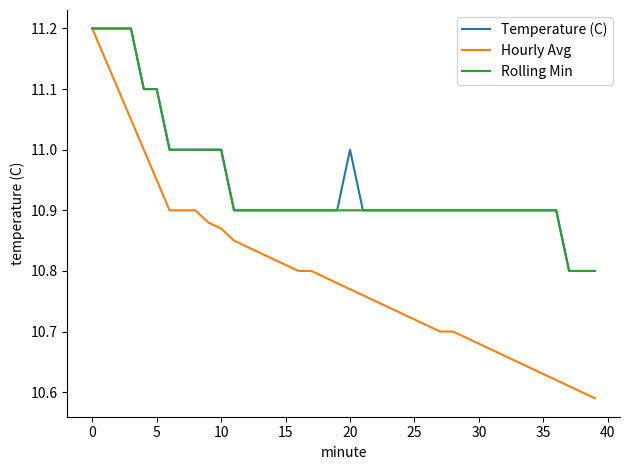

What is the sum of all Temperature (C) values?

437.9